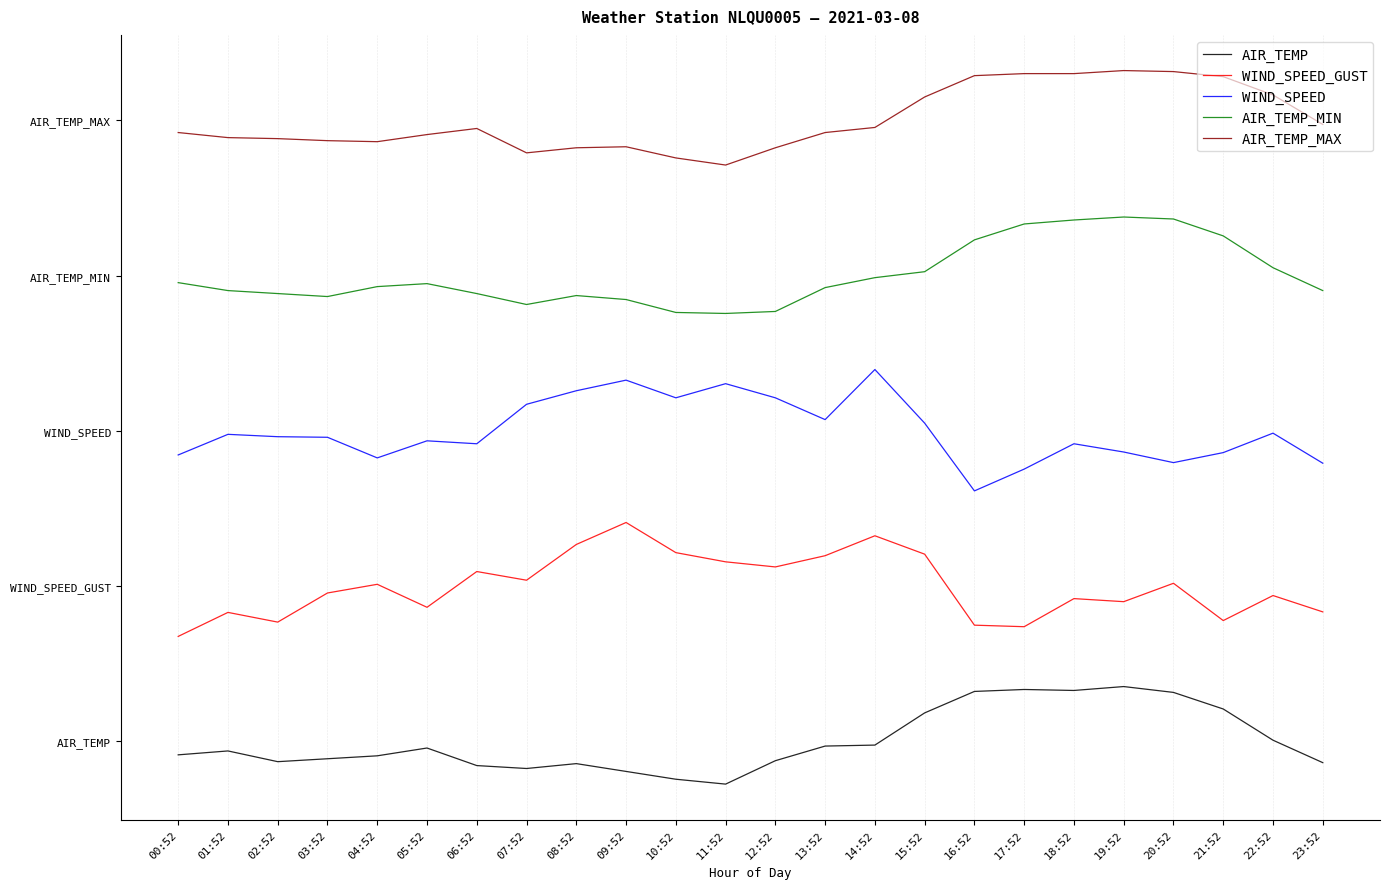

Is this an area chart (filled region under the line)?

No